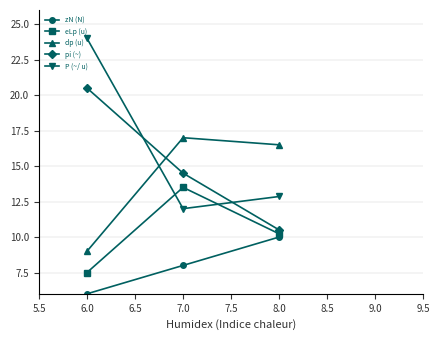

What is the greatest value displayed?

24.0